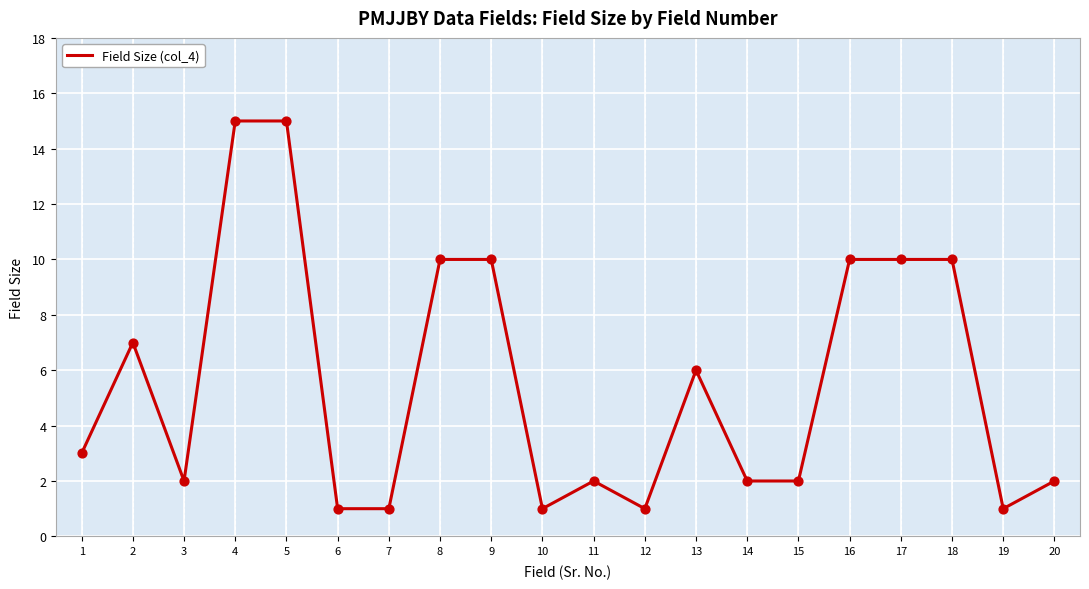

What is the change in value from 5 to 18?

-5